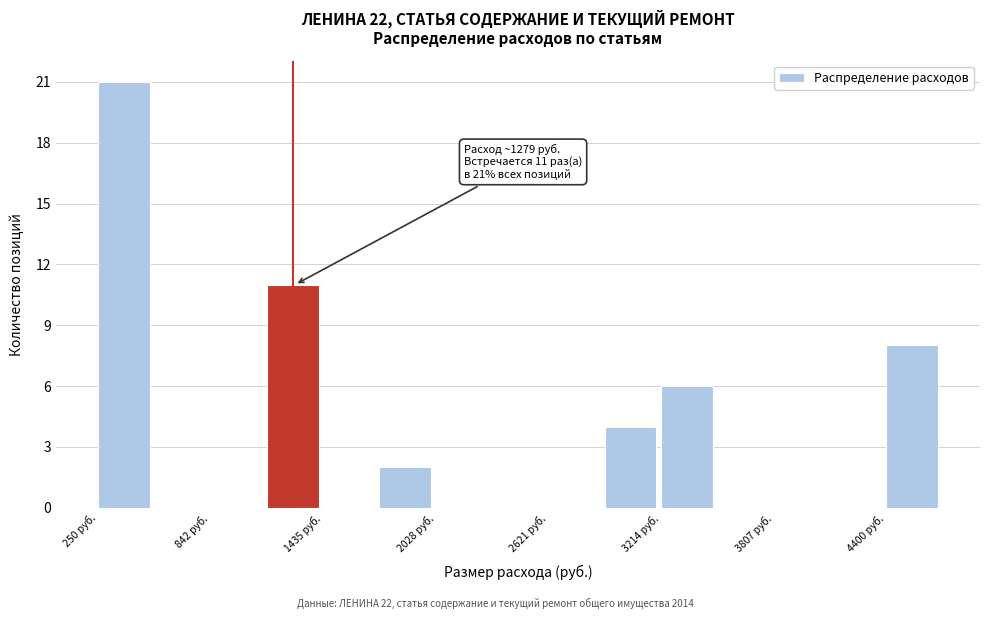

Read against the x-axis, roughly where is the centre of the tallest bar?

400